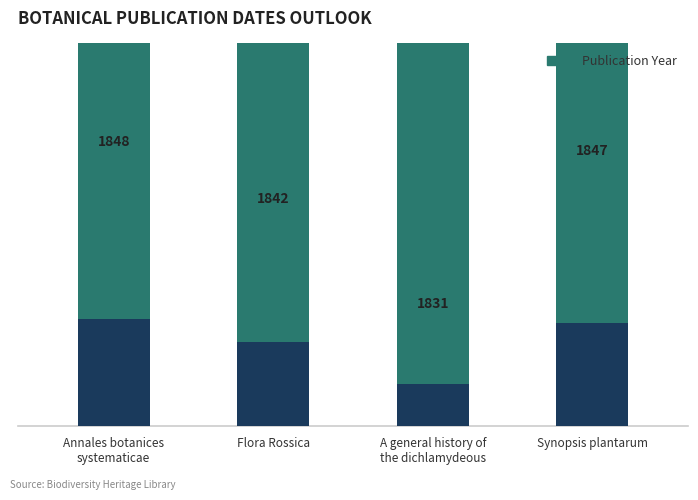

What is the smallest value displayed?

1831